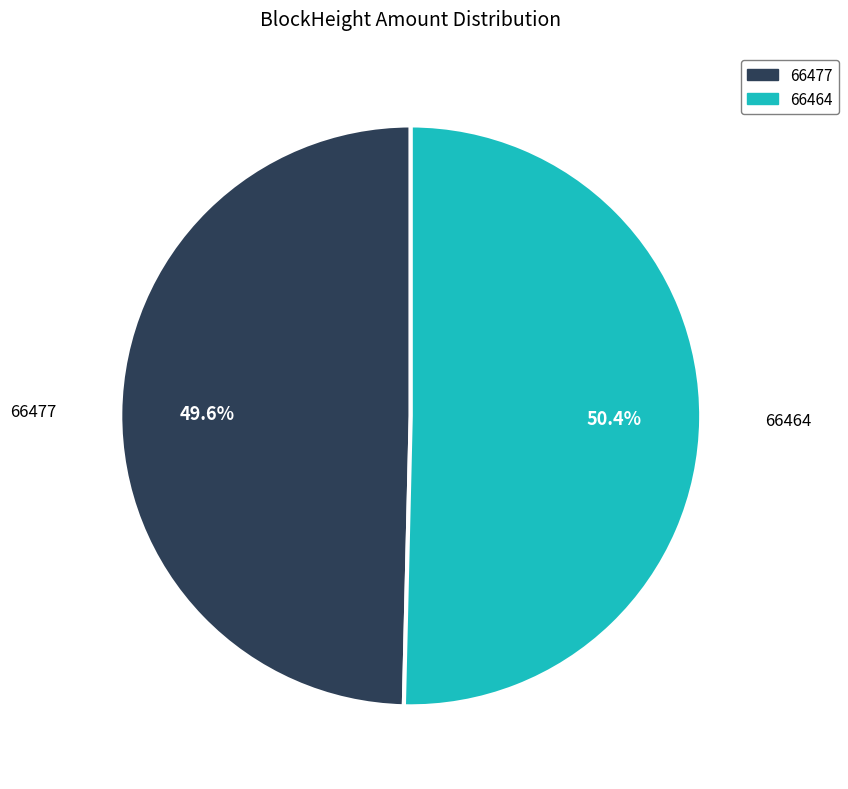

To the nearest percent, what is the combined percentage of 66464 and 66477?

100%